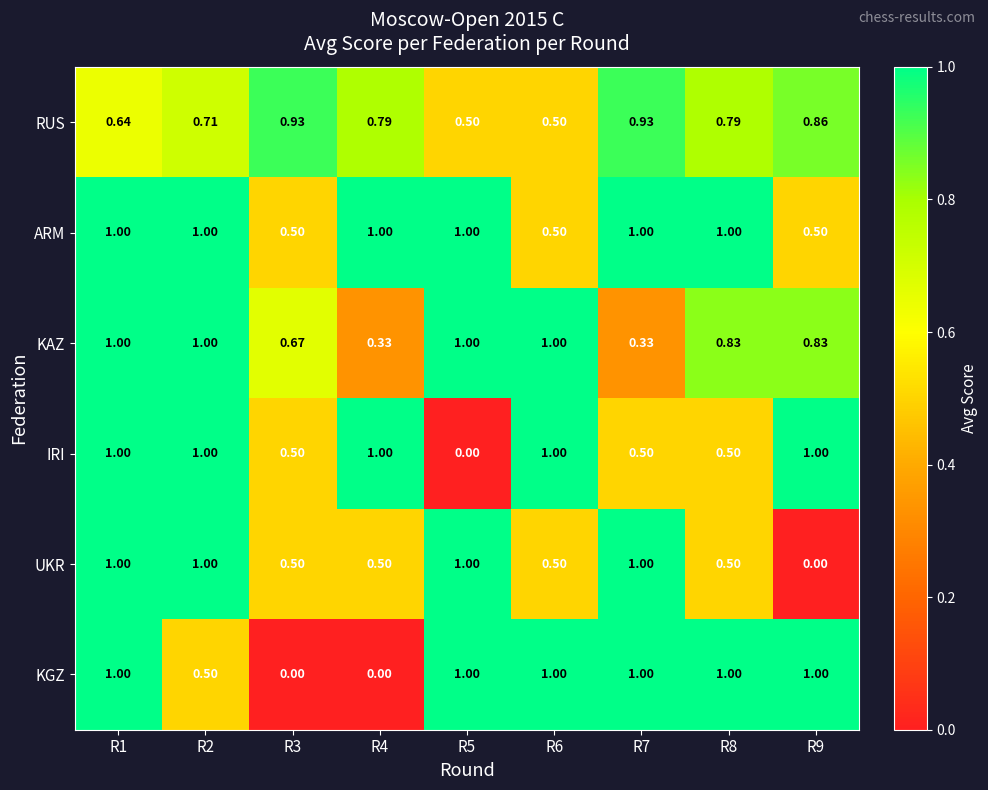

Is the value of RUS at R8 greater than the value of IRI at R5?

Yes